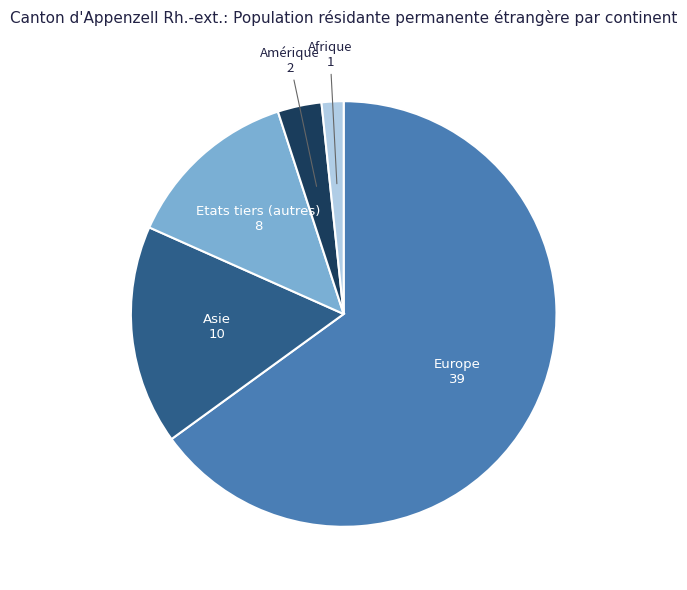

Which category accounts for the majority?

Europe